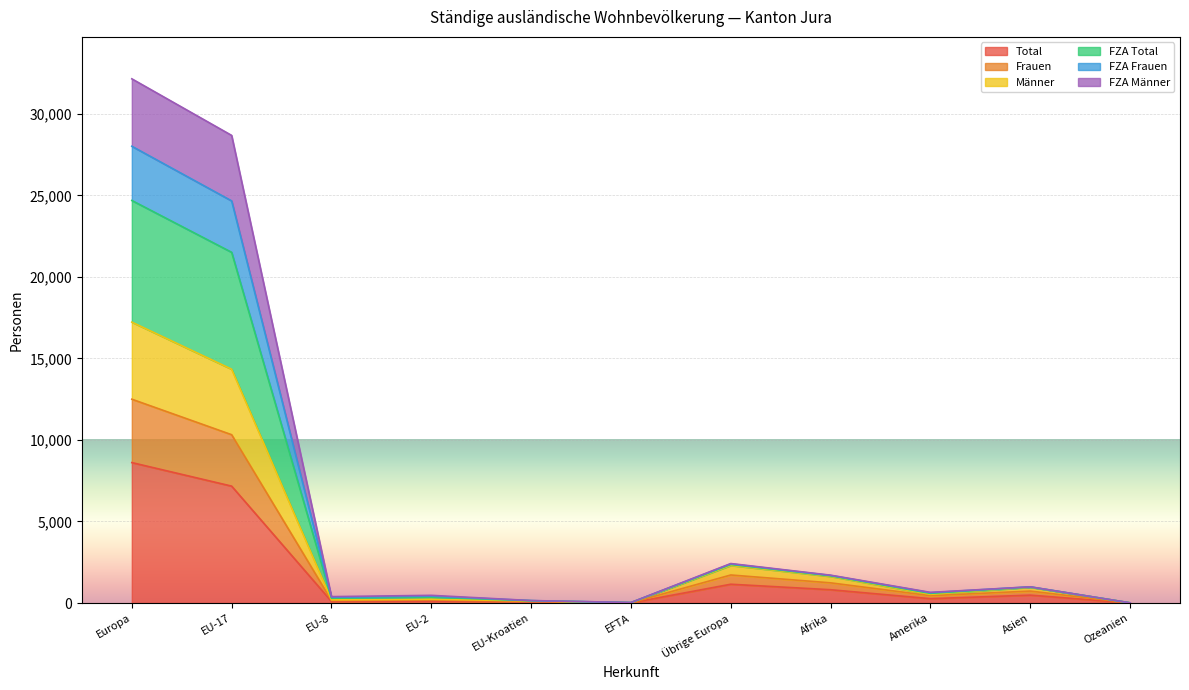

What is the highest value of the Total series?

8613